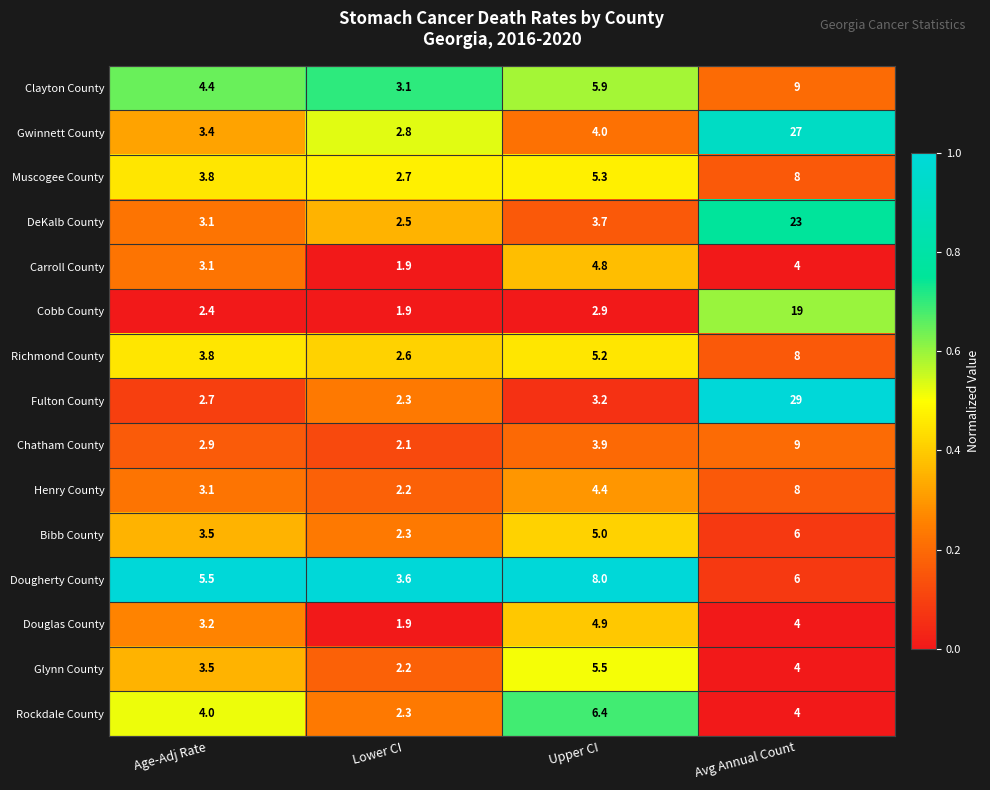

The Clayton County series shows 3.7 at Upper CI. True or false?

False